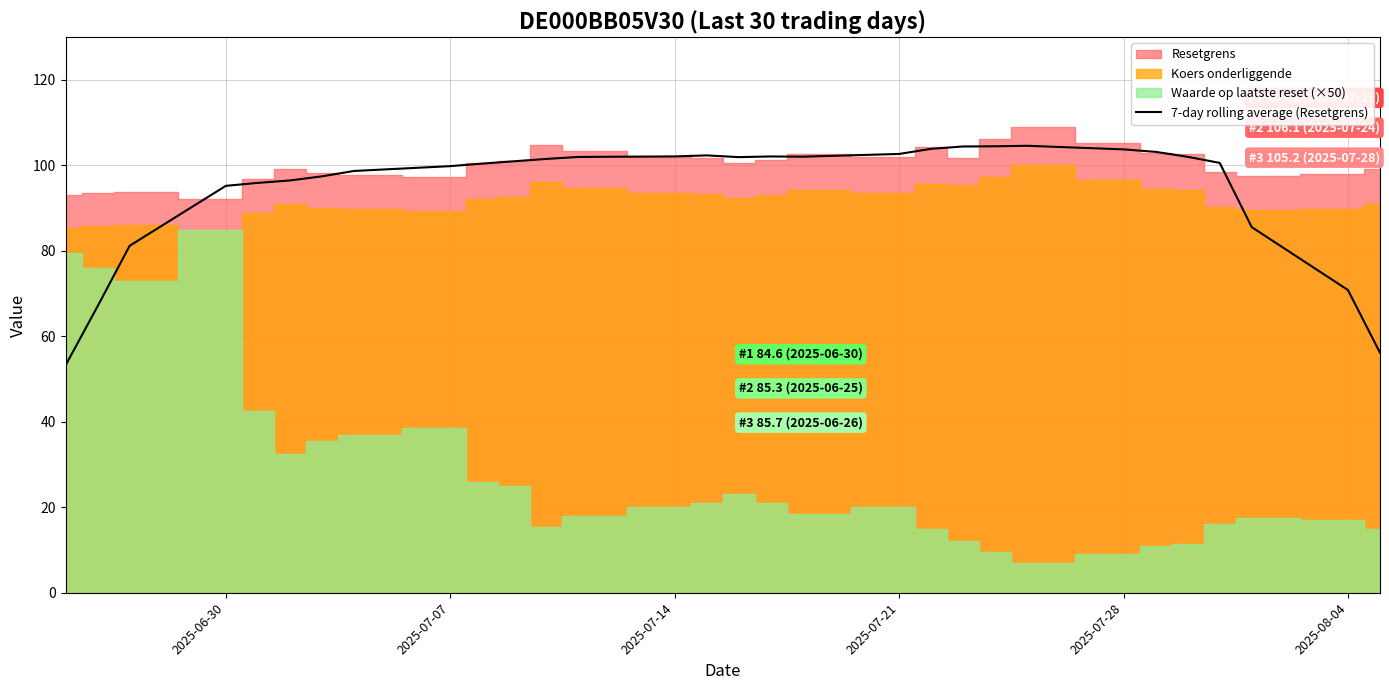

What is the highest value of the 7-day rolling average (Resetgrens) series?

104.6